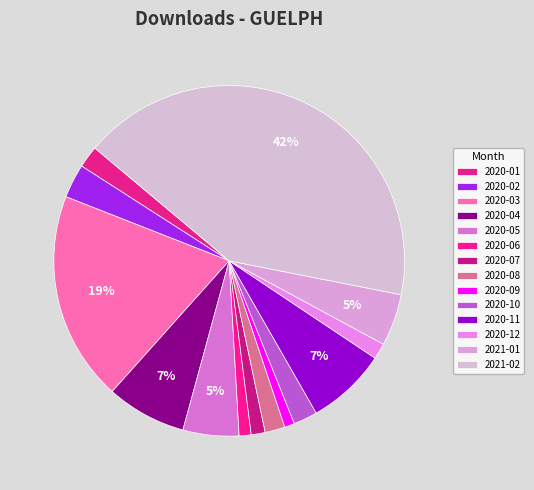

How many segments does this pie chart have?

14